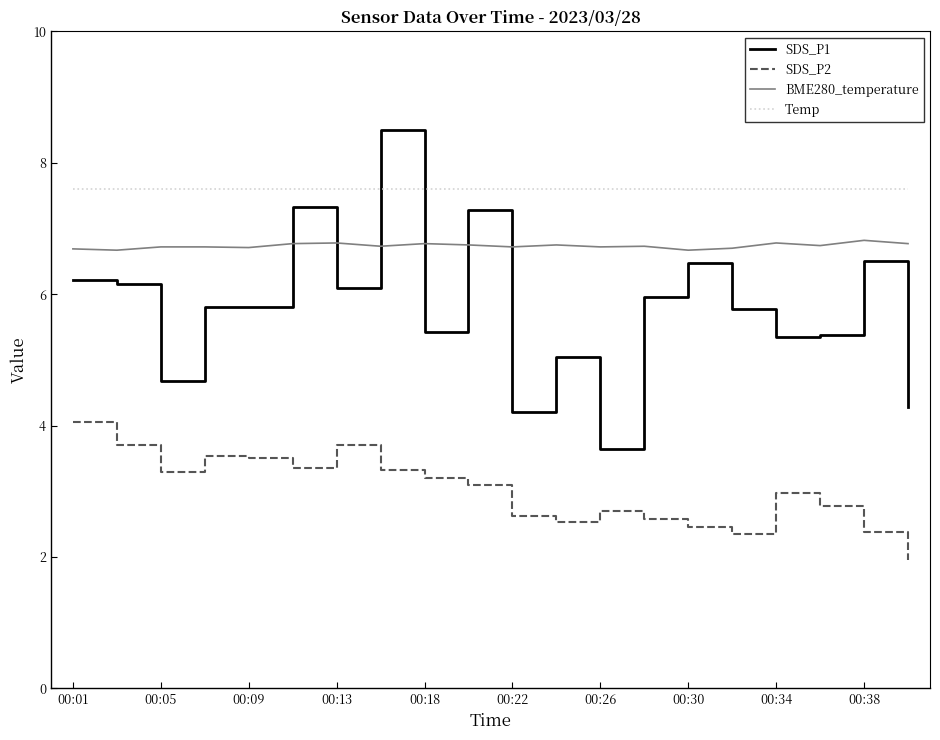

List the series in order of their peak value, lowest first.

SDS_P2, BME280_temperature, Temp, SDS_P1